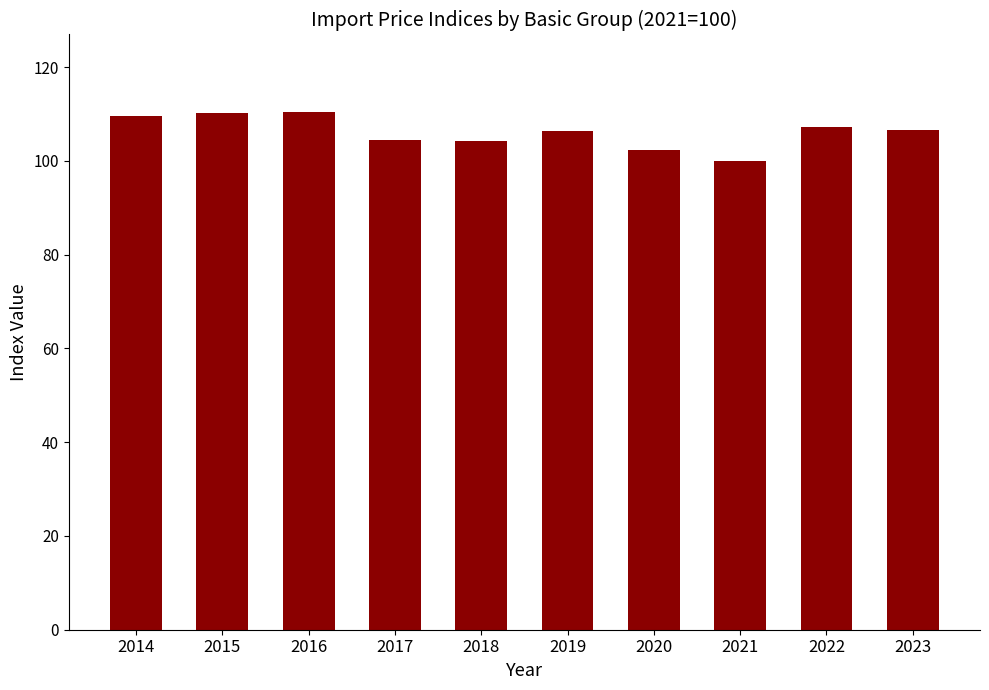

What is the sum of the values at 2016 and 2014?

220.0